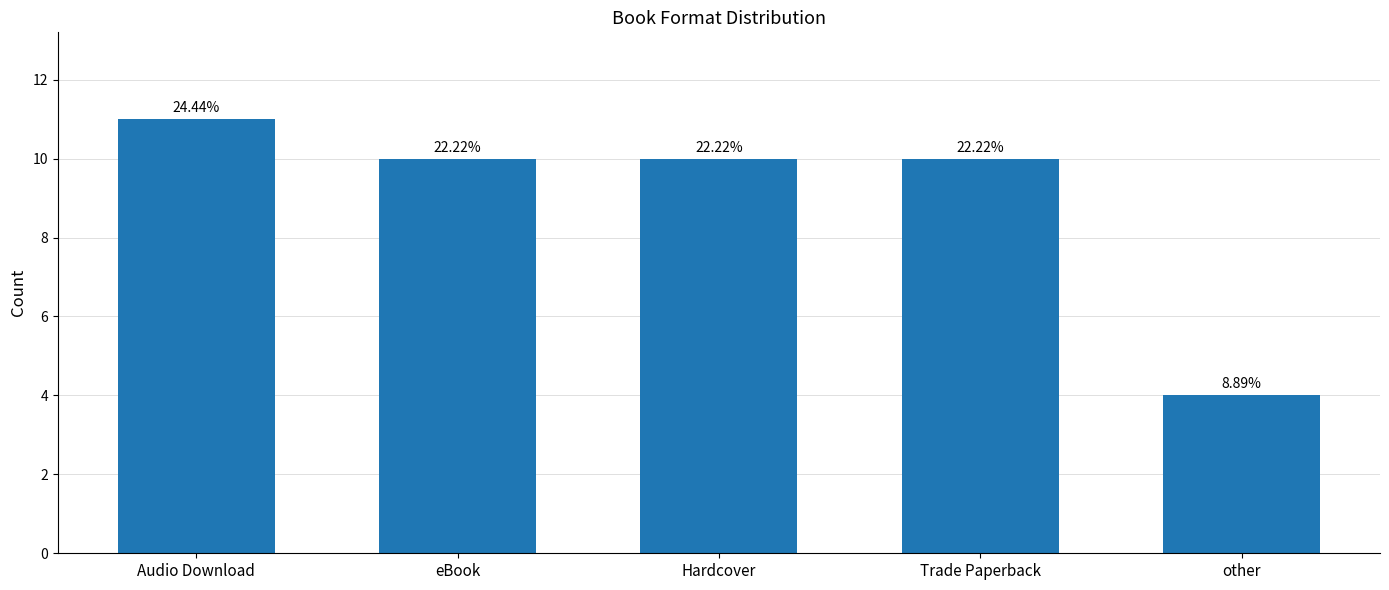

How many bars are there in total?

5